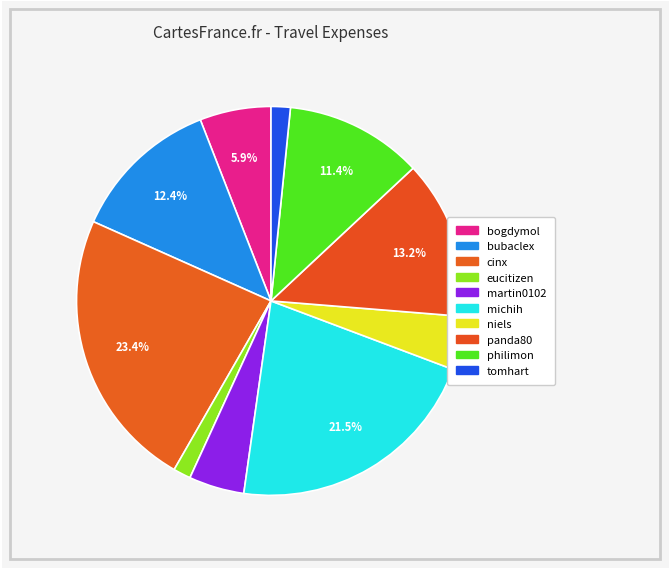

Which slice is the largest?

cinx